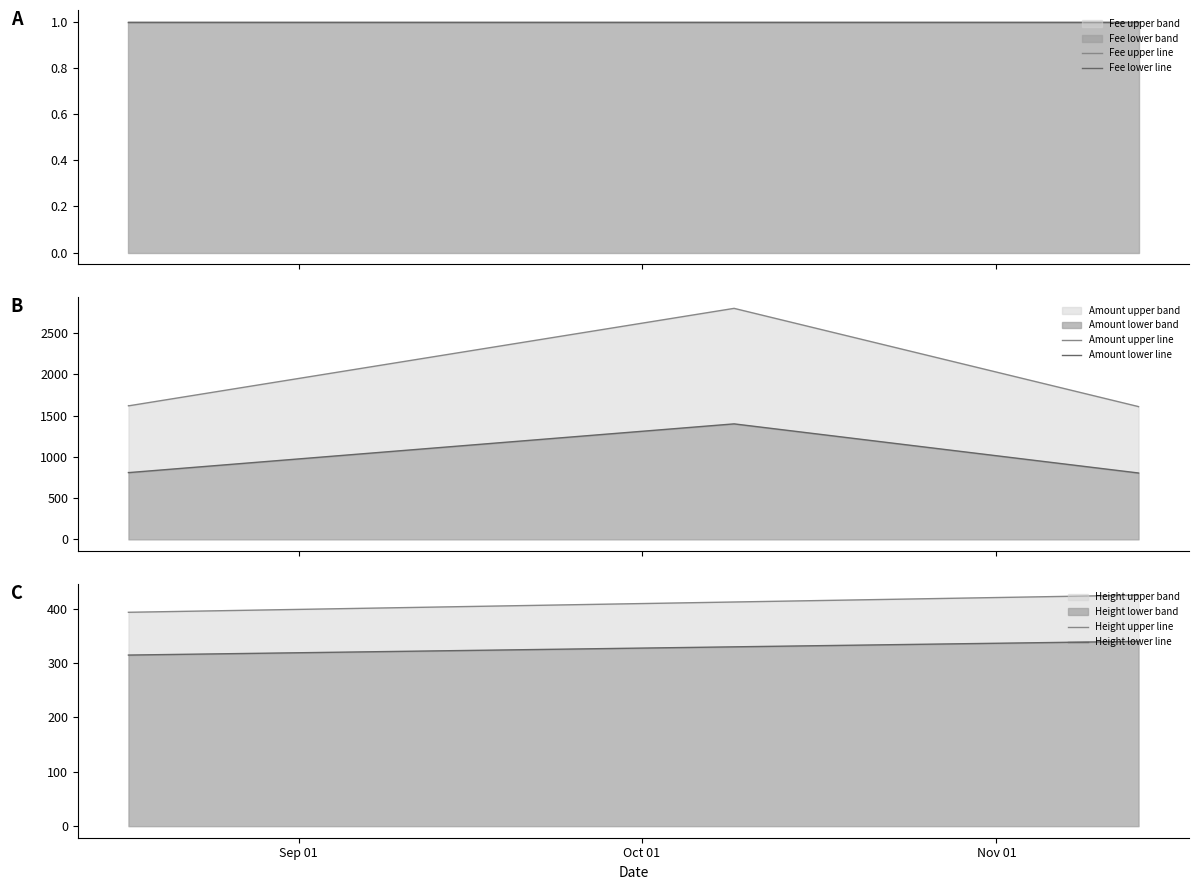

Where is Amount lower line nearest to the value 1102?

Sep 01